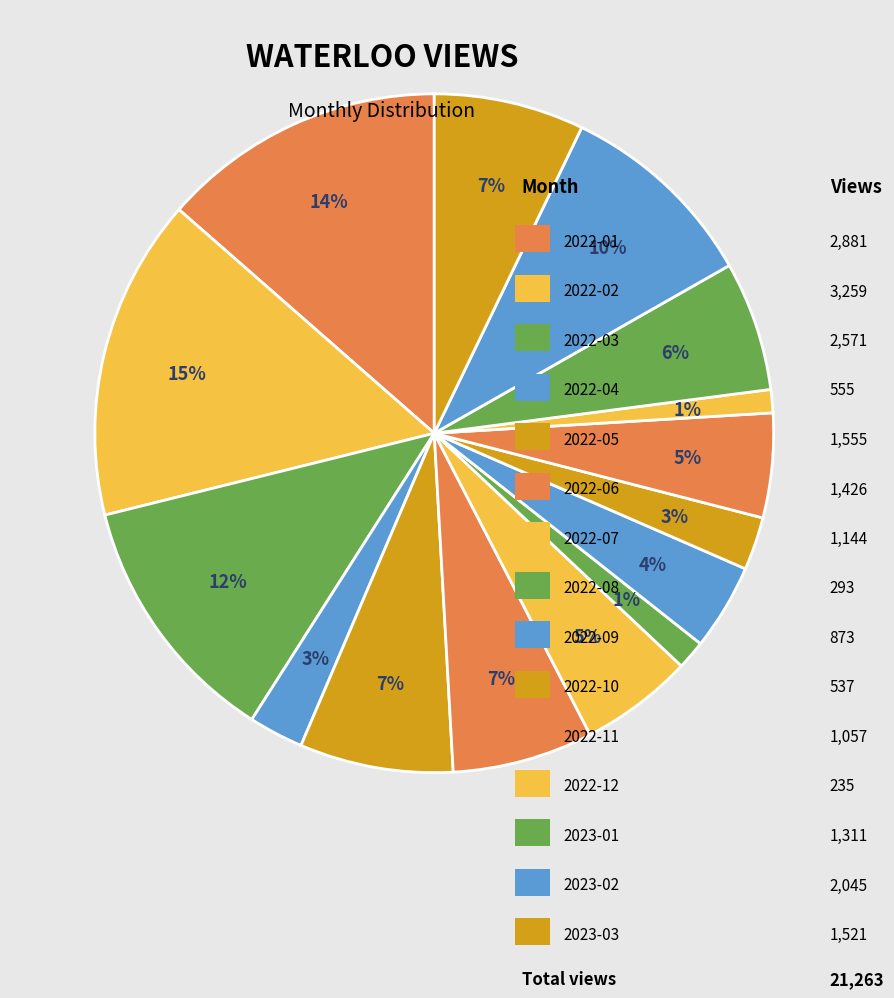

How many segments does this pie chart have?

15